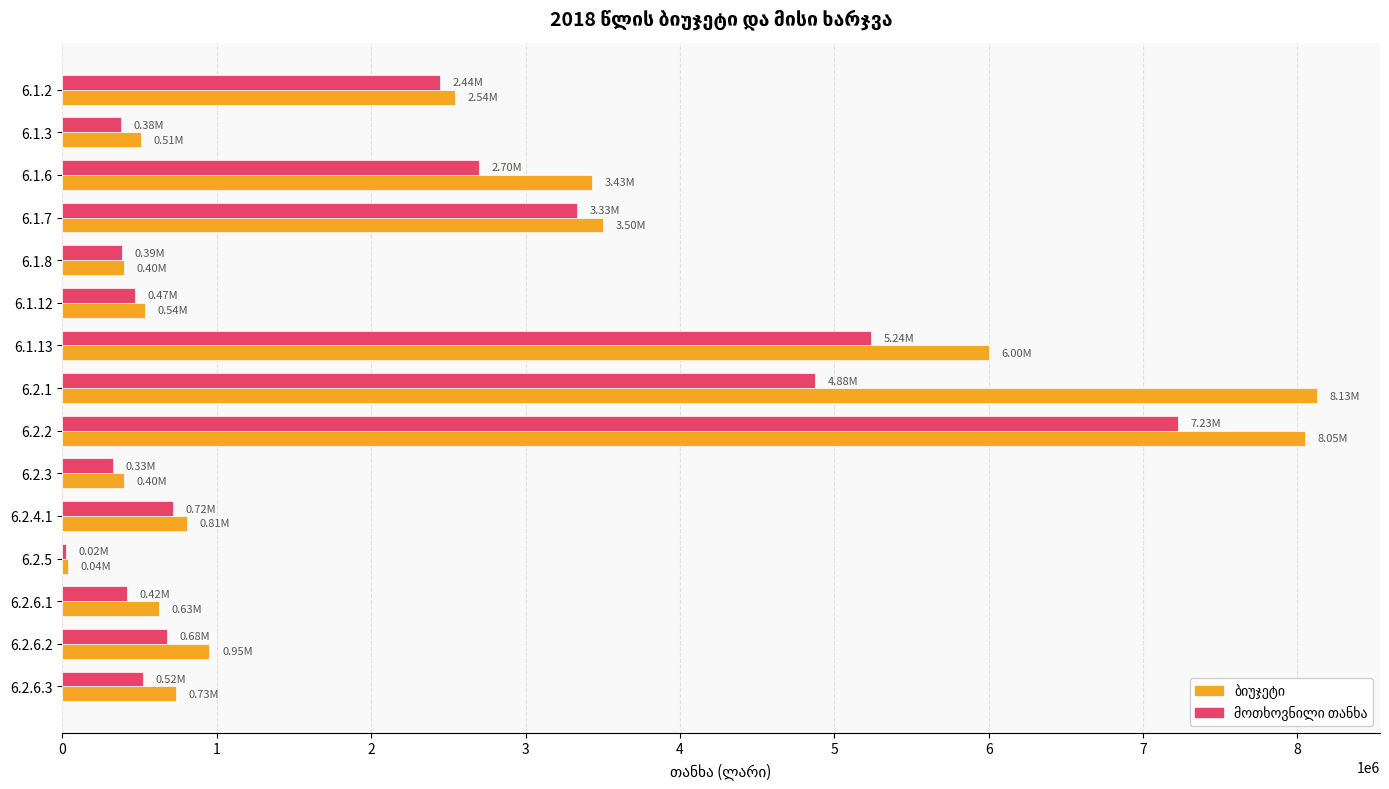

Count the number of categories in the chart.

15